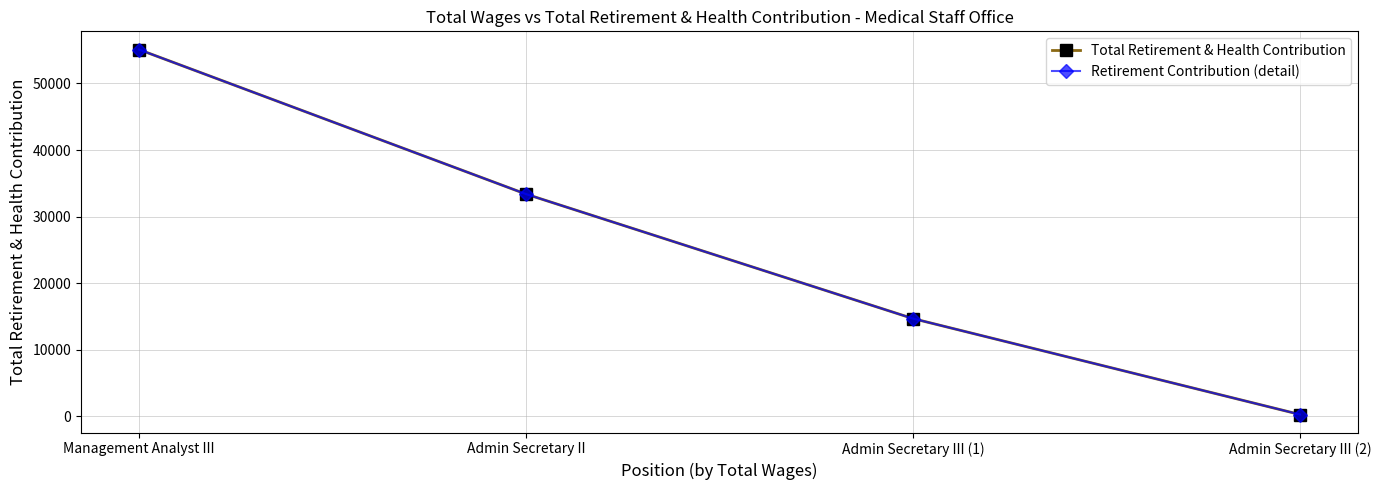

Rank the categories by Retirement Contribution (detail) value from lowest to highest.

Admin Secretary III (2), Admin Secretary III (1), Admin Secretary II, Management Analyst III